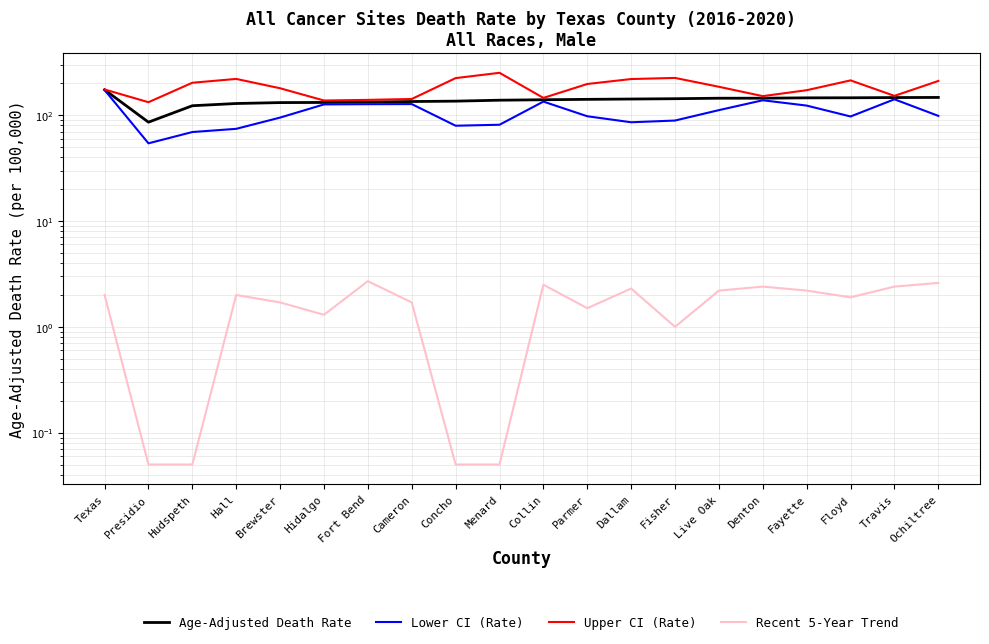

True or false: Recent 5-Year Trend and Age-Adjusted Death Rate intersect in this chart.

False